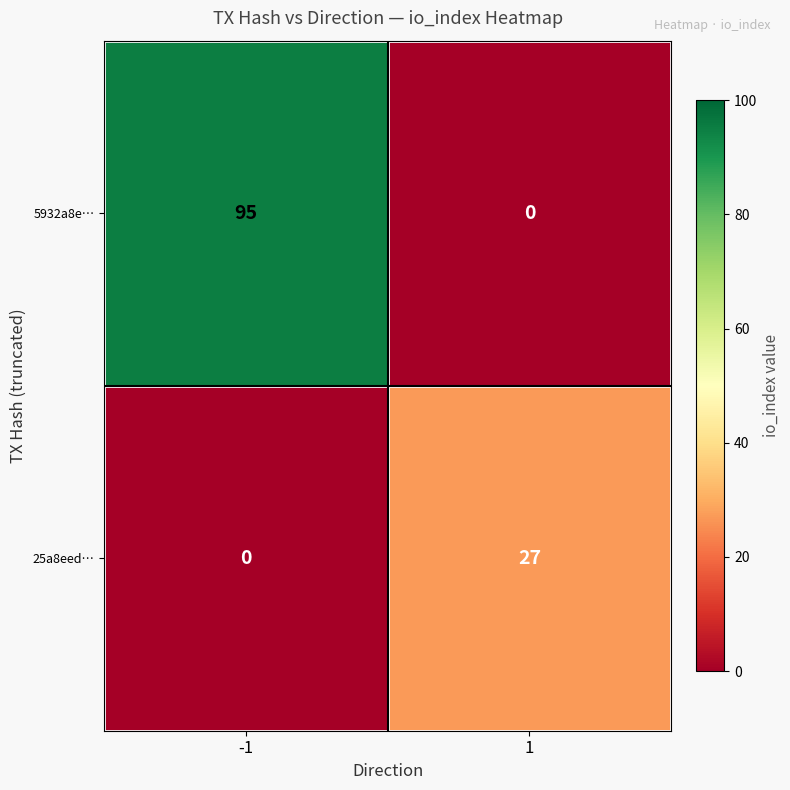

Which series has the largest total across all categories?

5932a8e…